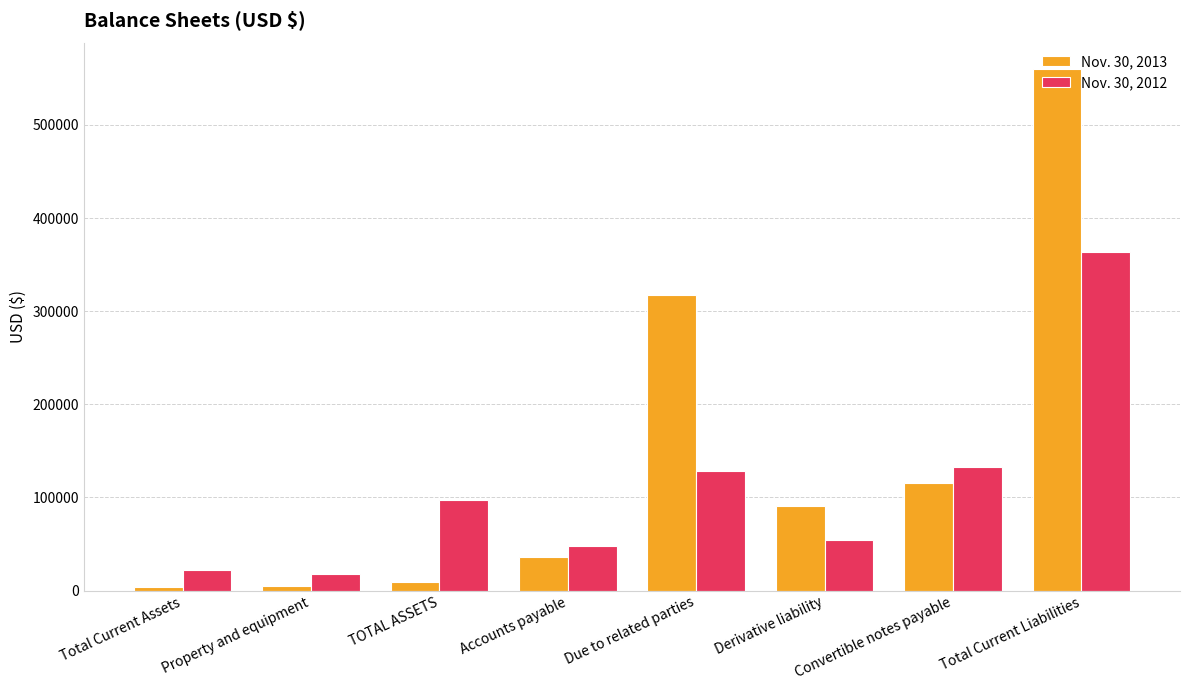

What is the maximum value for Nov. 30, 2012?

363179